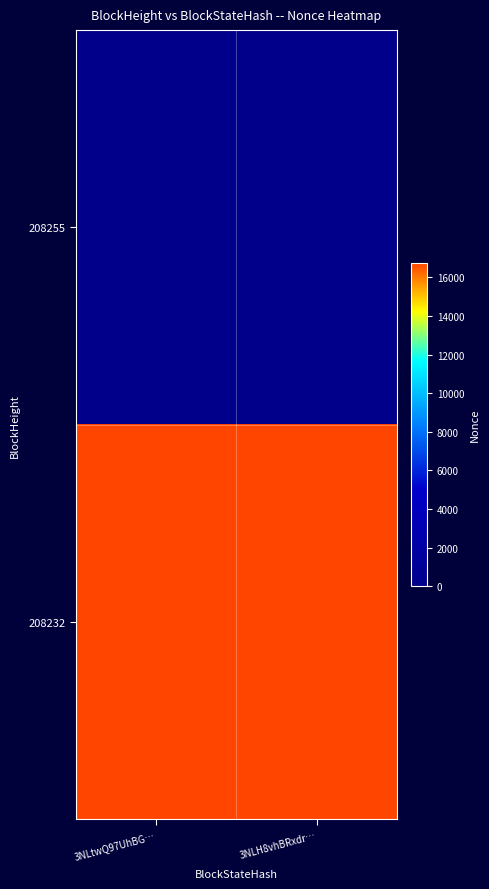

Reading right to left, list all the values displayed in this chart.

208255: 3NLH8vhBRxdr…=0	3NLtwQ97UhBG…=0
208232: 3NLH8vhBRxdr…=16752	3NLtwQ97UhBG…=16752